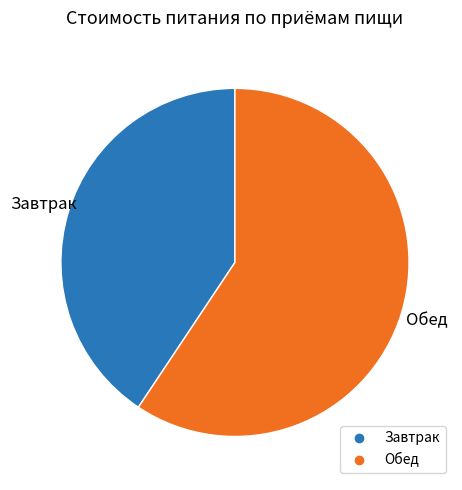

Do Завтрак and Обед together represent more than half of the pie?

Yes